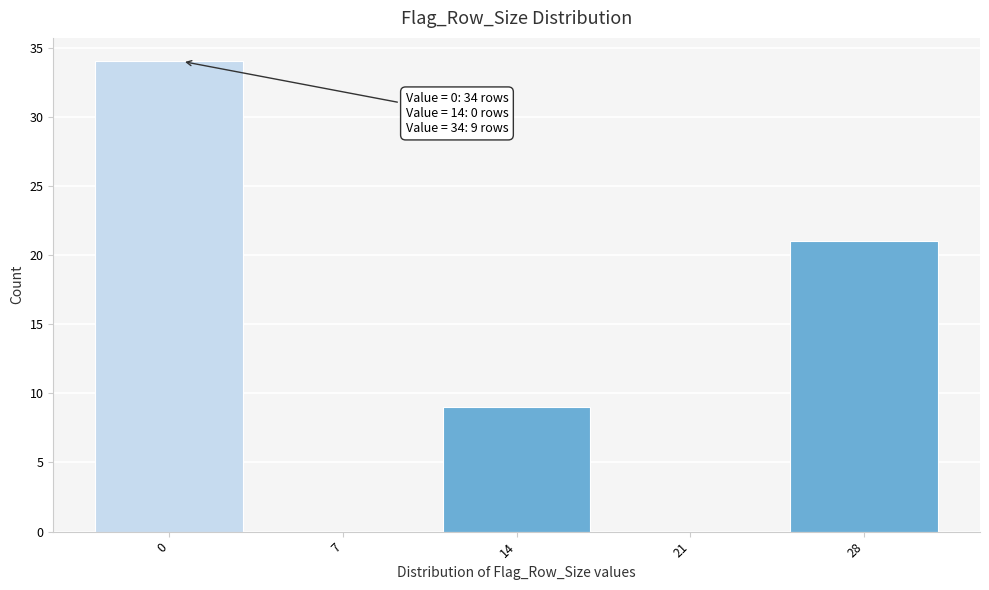

Reading left to right, extract all data points from this chart.

0=34	7=0	14=9	21=0	28=21